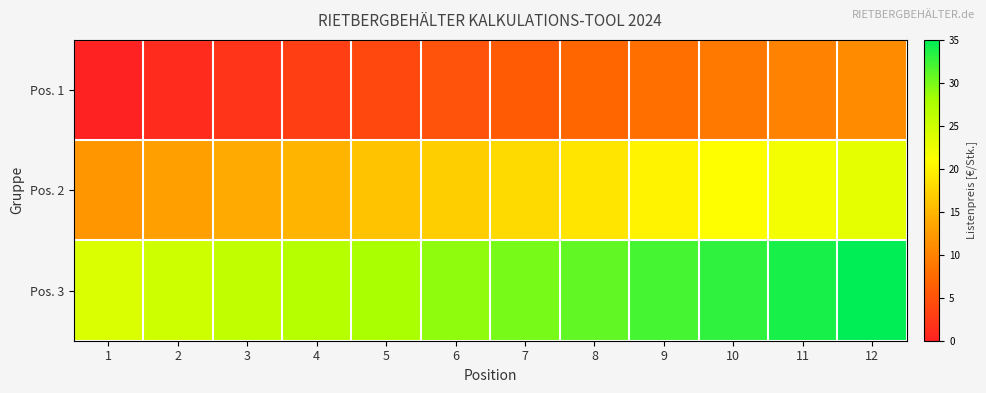

List the series in order of their overall mean, highest first.

Pos. 3, Pos. 2, Pos. 1